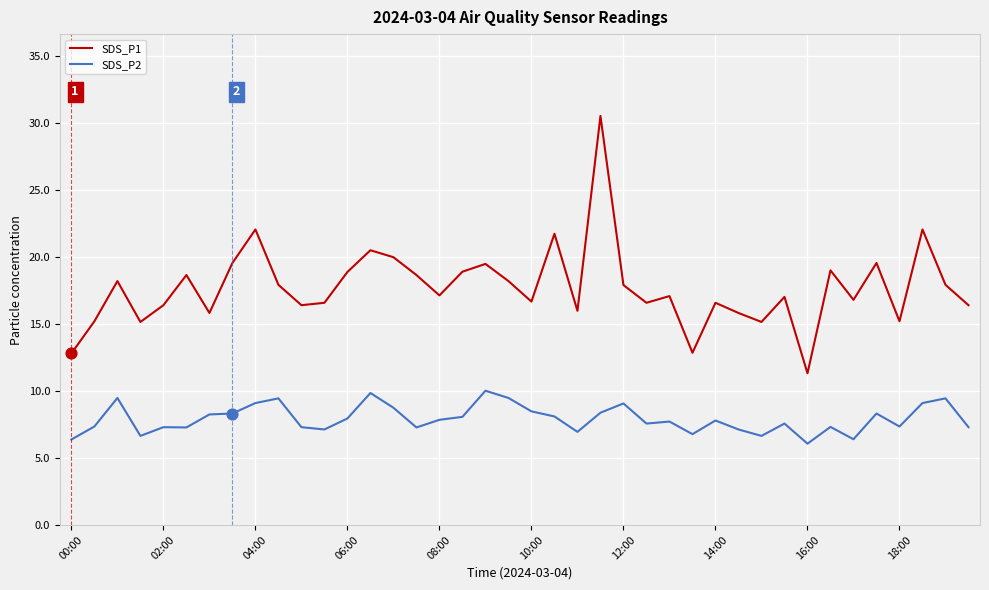

Which series has the widest spread of values?

SDS_P1